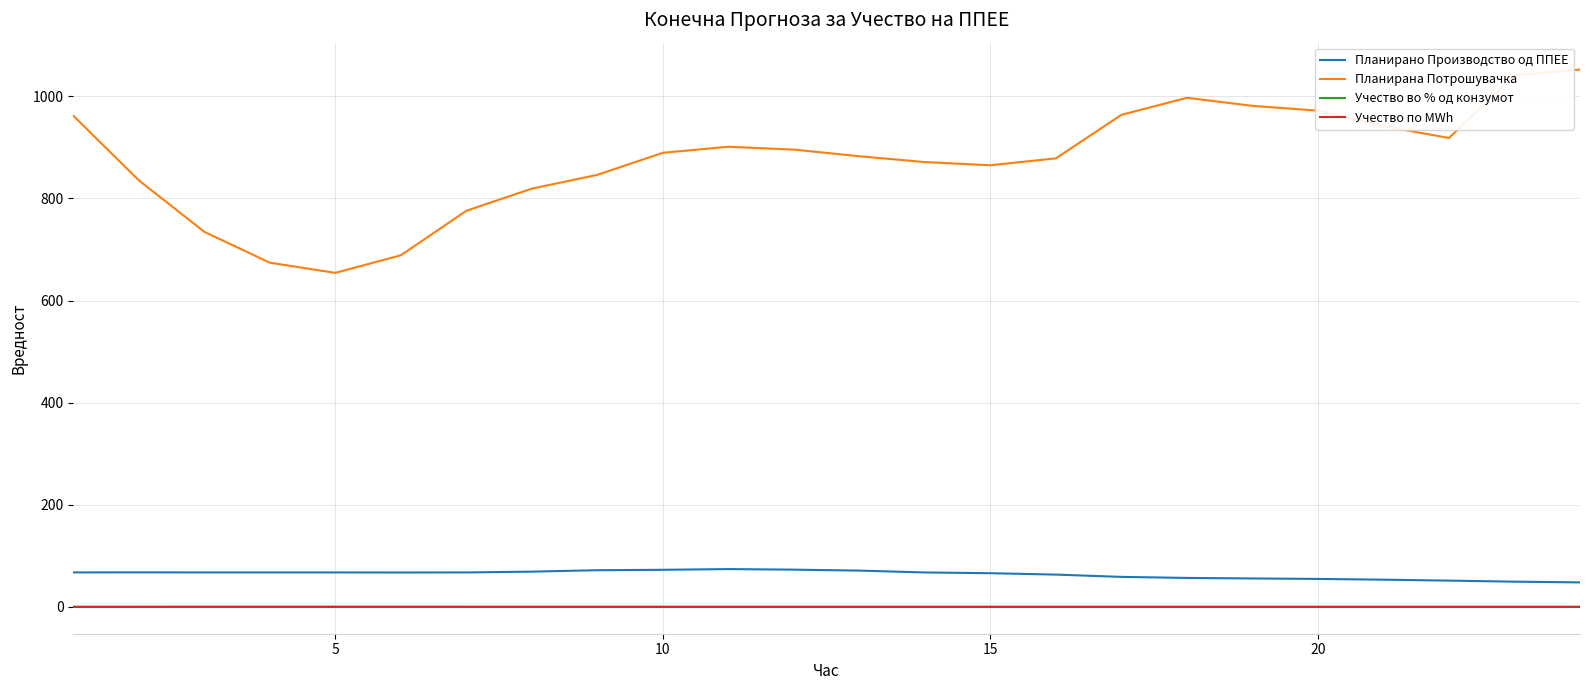

True or false: Планирано Производство од ППЕЕ and Учество во % од конзумот intersect in this chart.

False